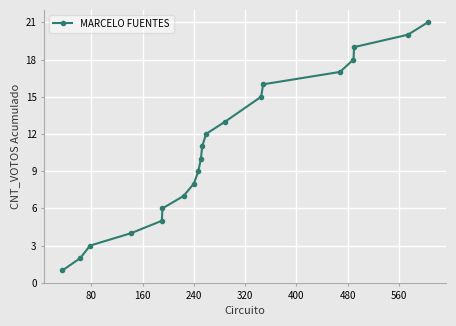

True or false: the data has more than 2 interior local peaks.

False